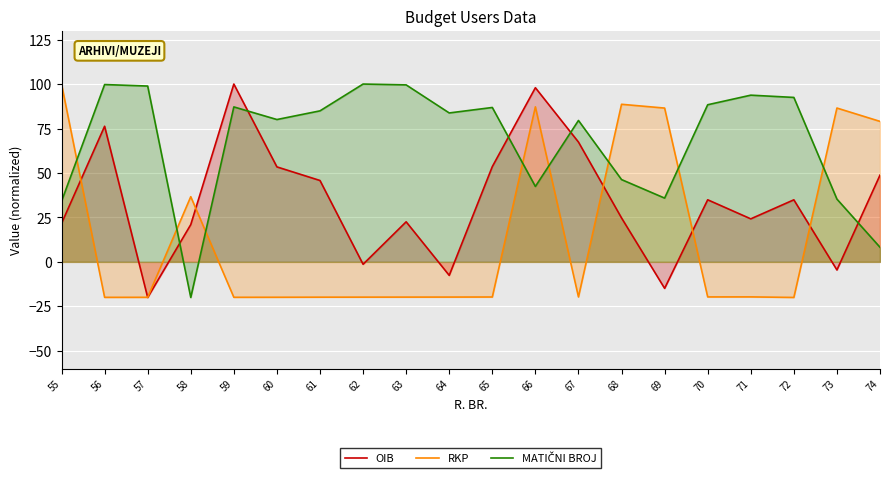

What is the value of the RKP point at the 5th from the left?

-19.9